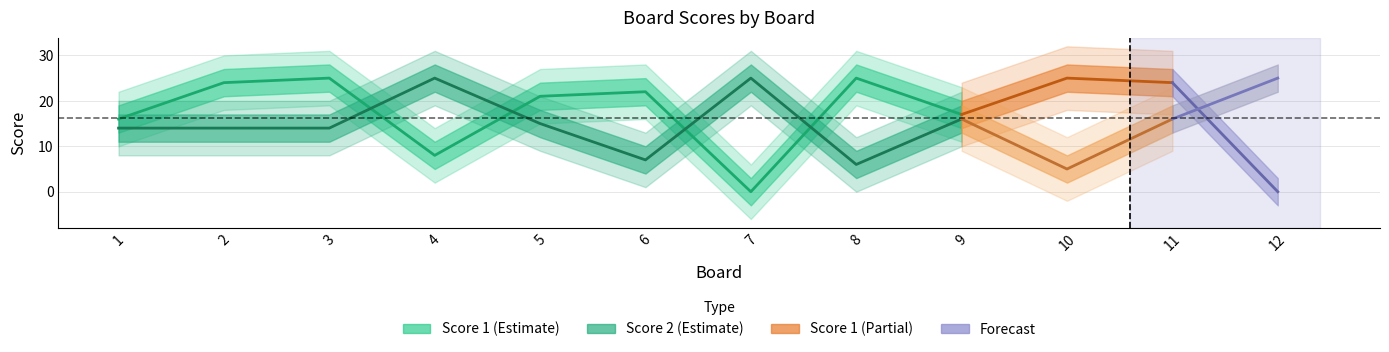

Reading left to right, transcribe all the data shown in this chart.

Score 1: 1=16	2=24	3=25	4=8	5=21	6=22	7=0	8=25	9=17	10=25	11=24	12=0
Score 2: 1=14	2=14	3=14	4=25	5=15	6=7	7=25	8=6	9=16	10=5	11=16	12=25